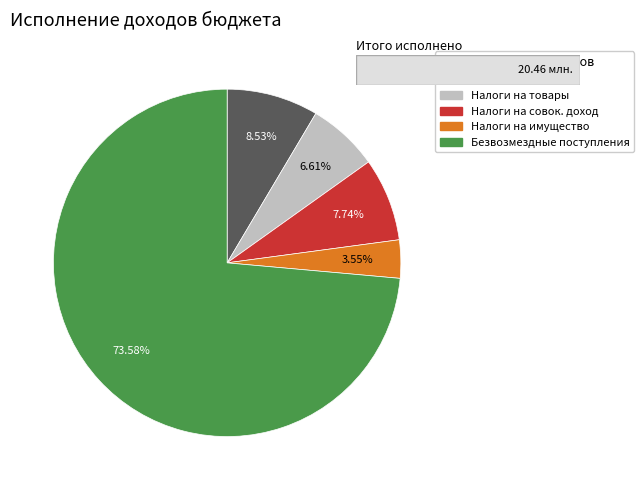

Is there any slice that represents more than half of the pie?

Yes